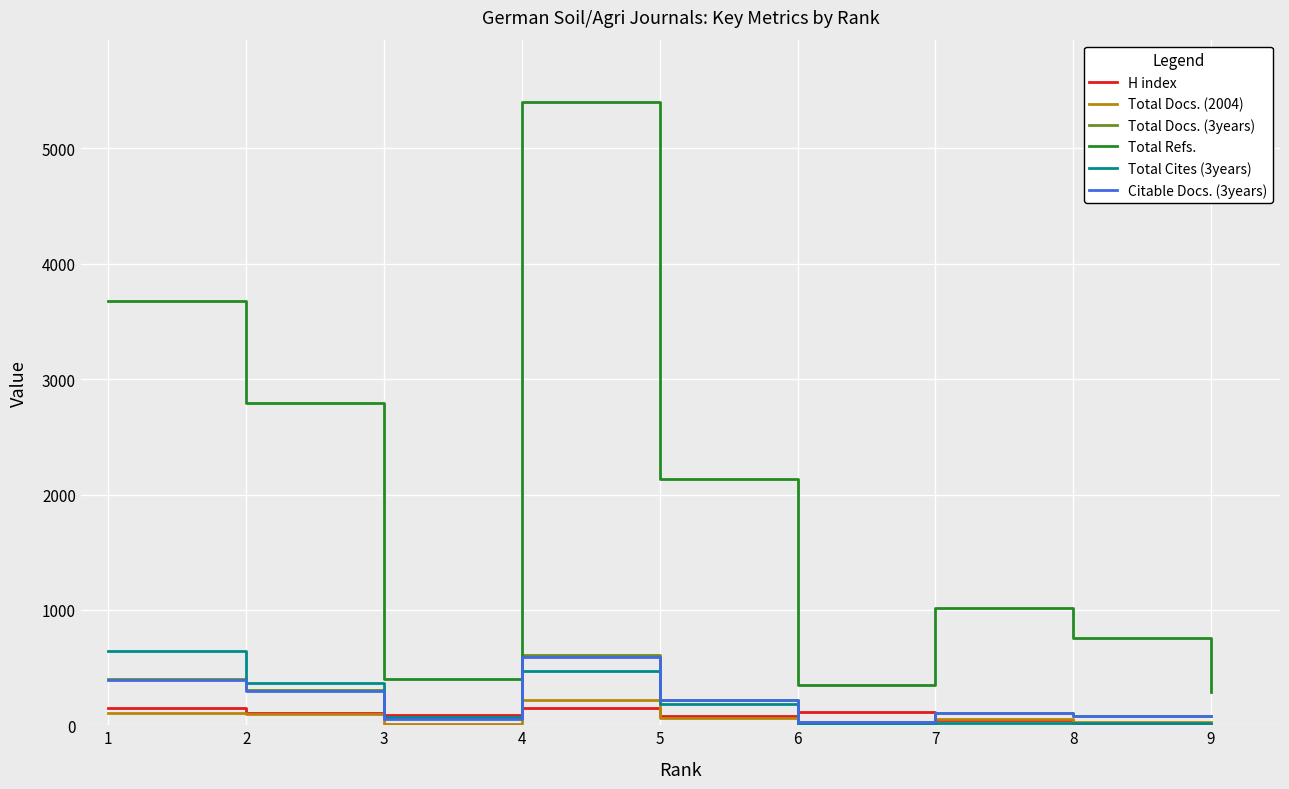

What is the lowest value of the Total Docs. (3years) series?

28